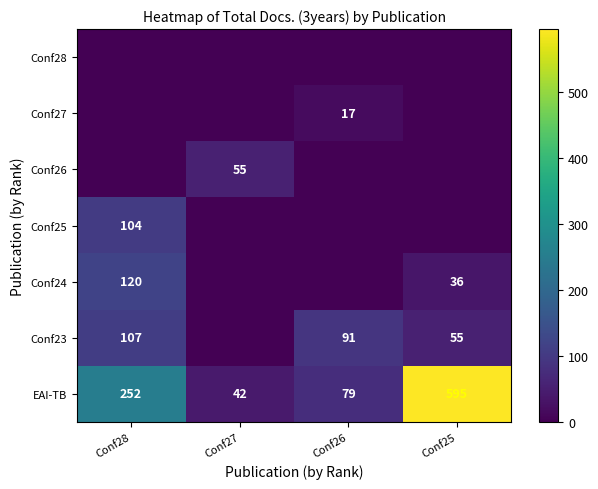

True or false: Conf24 has a value of 12 at Conf25.

False